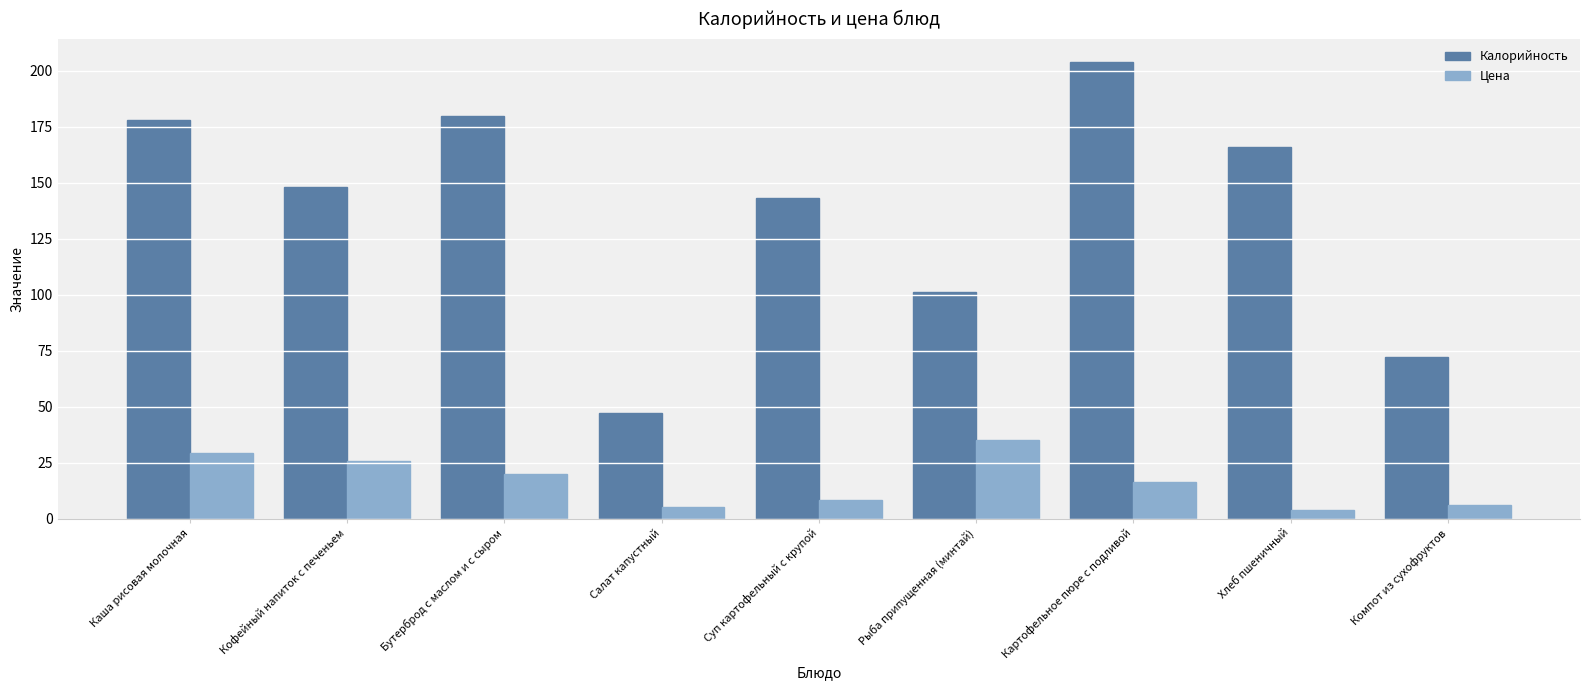

What is the label of the 1st bar from the right?

Компот из сухофруктов